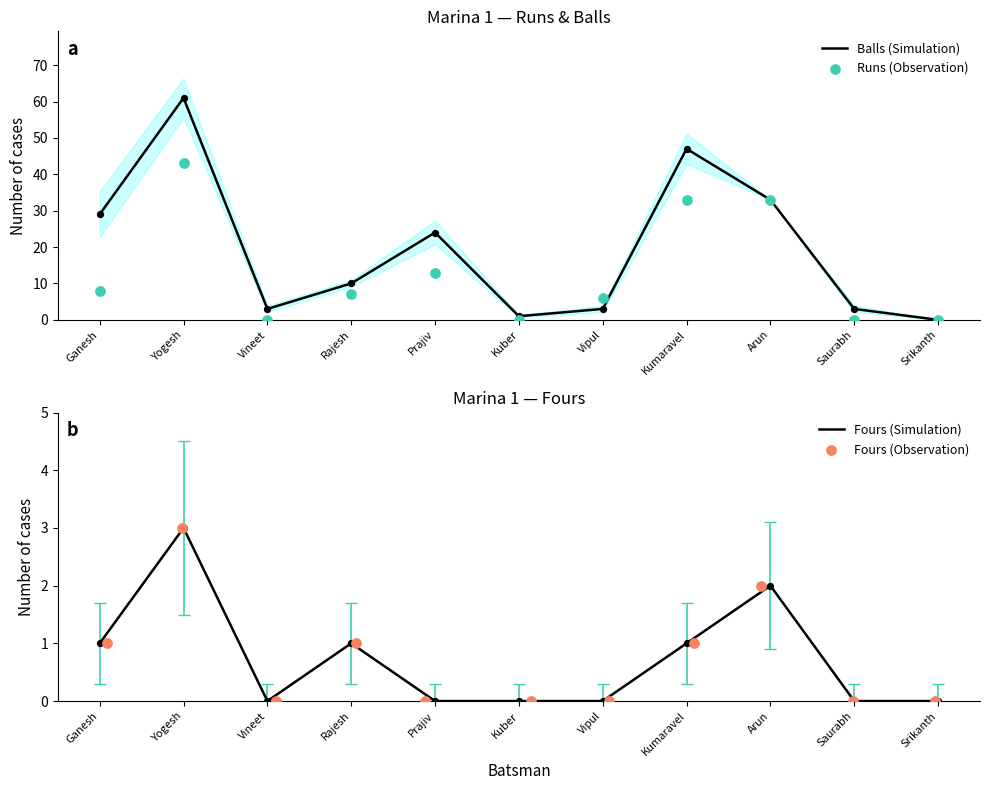

Which series contains the highest Y value?

Balls (Simulation)